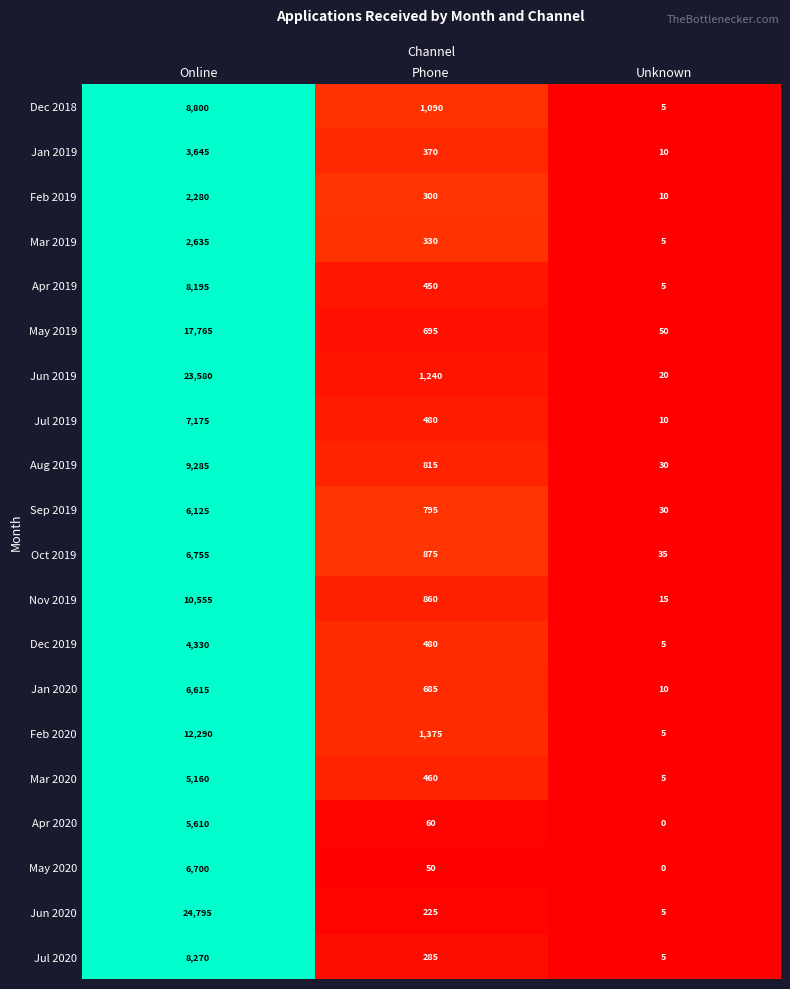

What is the highest value of the Sep 2019 series?

6125